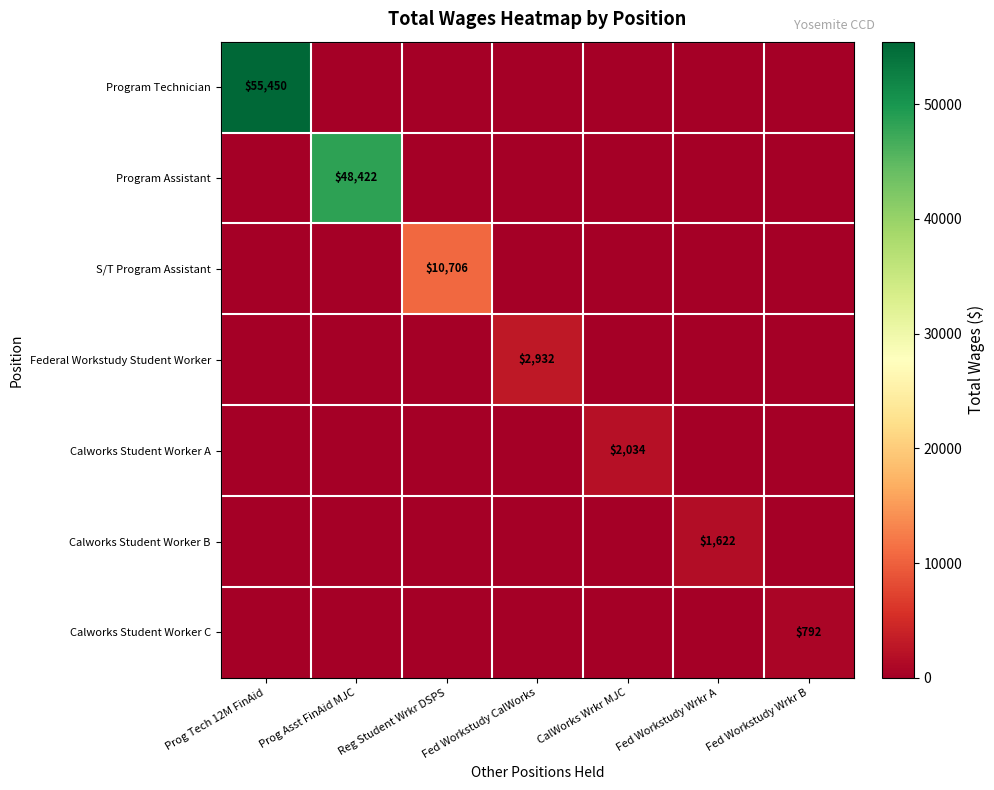

The value of Calworks Student Worker B at Fed Workstudy Wrkr A is 1622. True or false?

True